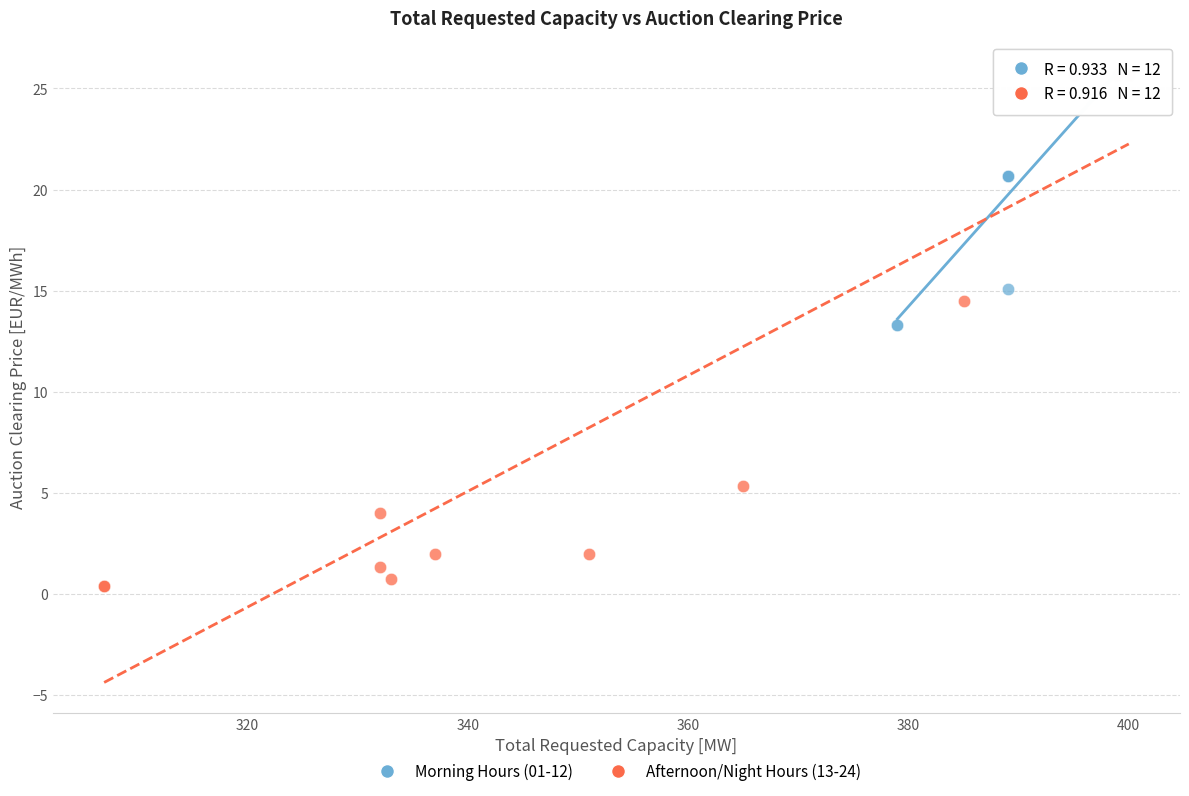

Which series reaches the minimum Y coordinate?

Afternoon/Night Hours (13-24)